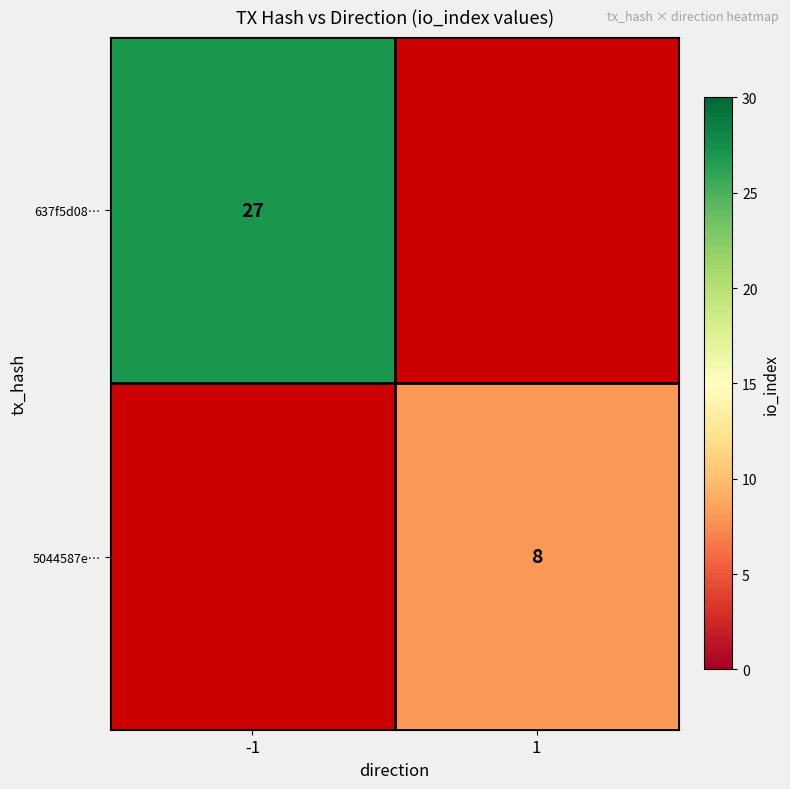

True or false: 637f5d08… has a value of 27 at -1.

True